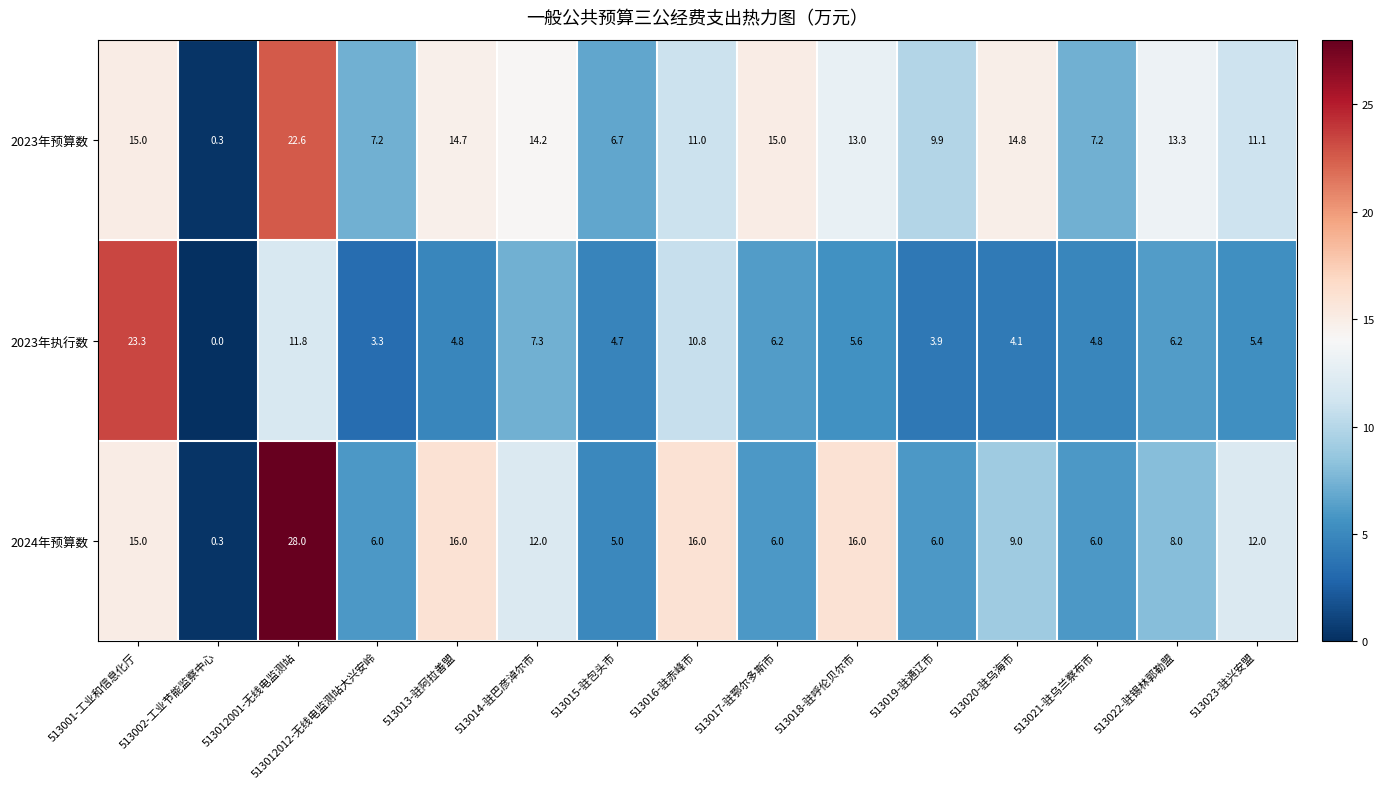

What is the difference between the second highest and minimum values in the 2024年预算数 series?

15.7